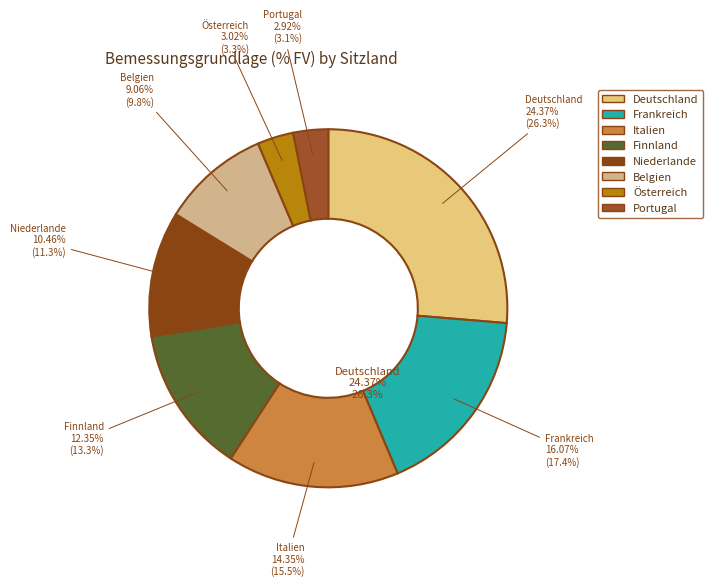

To the nearest percent, what is the difference between the Österreich and Niederlande slice percentages?

8%